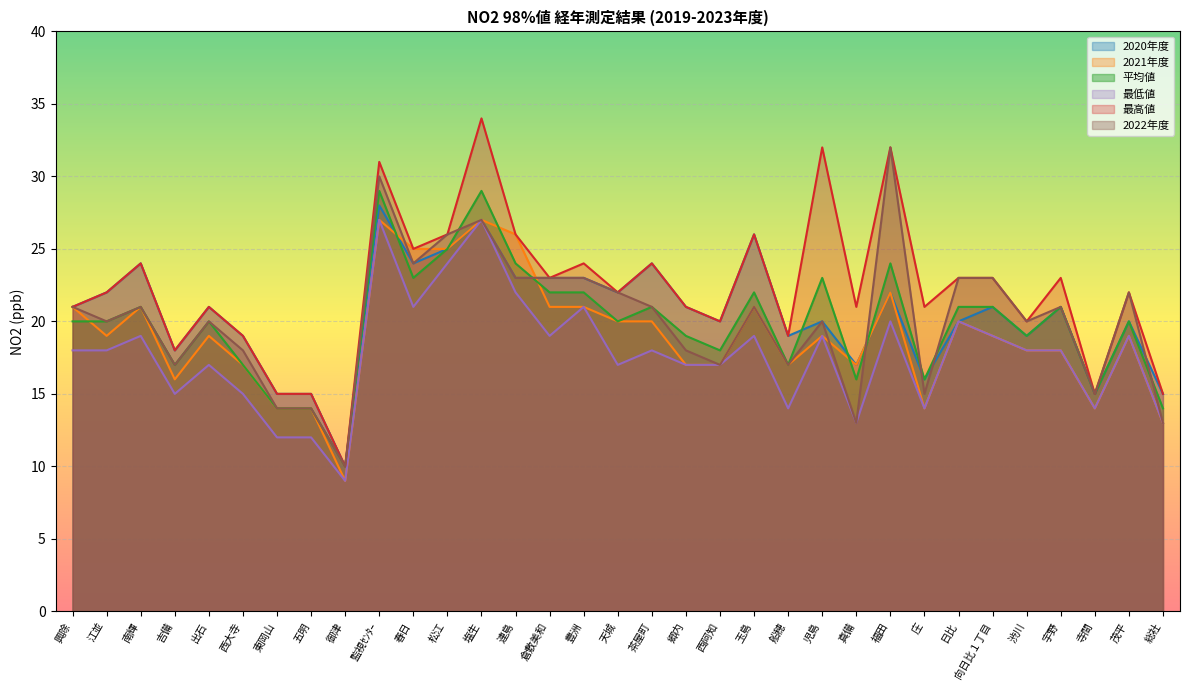

How many intersections are there between 2020年度 and 平均値?

5